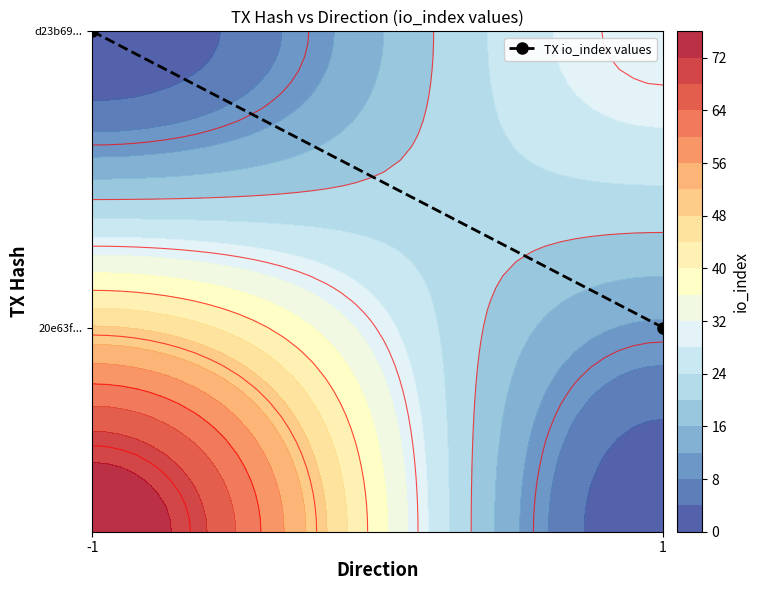

Is it true that the value at -1 is 0.5?

False